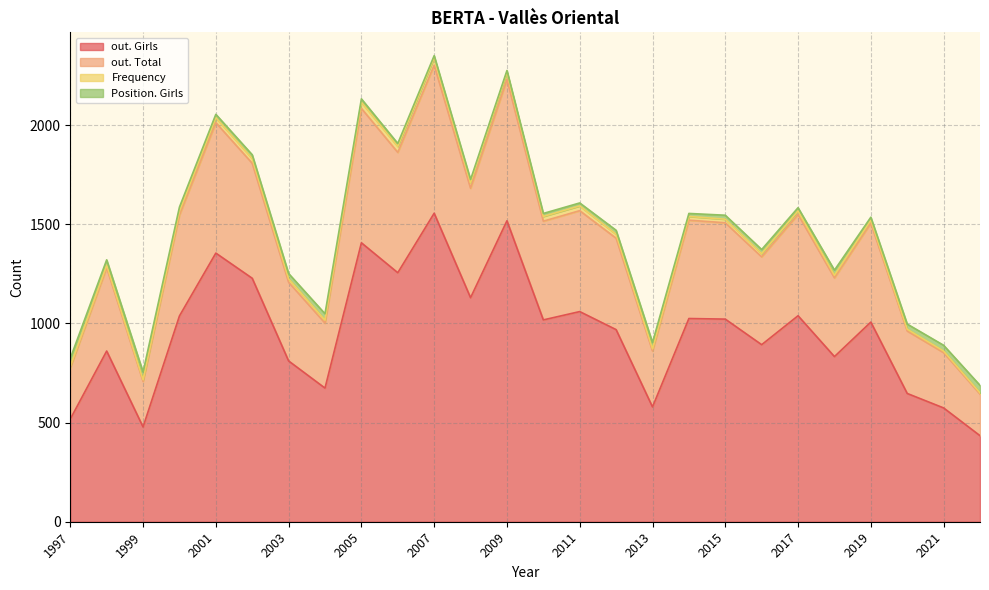

Where does the Position. Girls series first go above 20?

2022